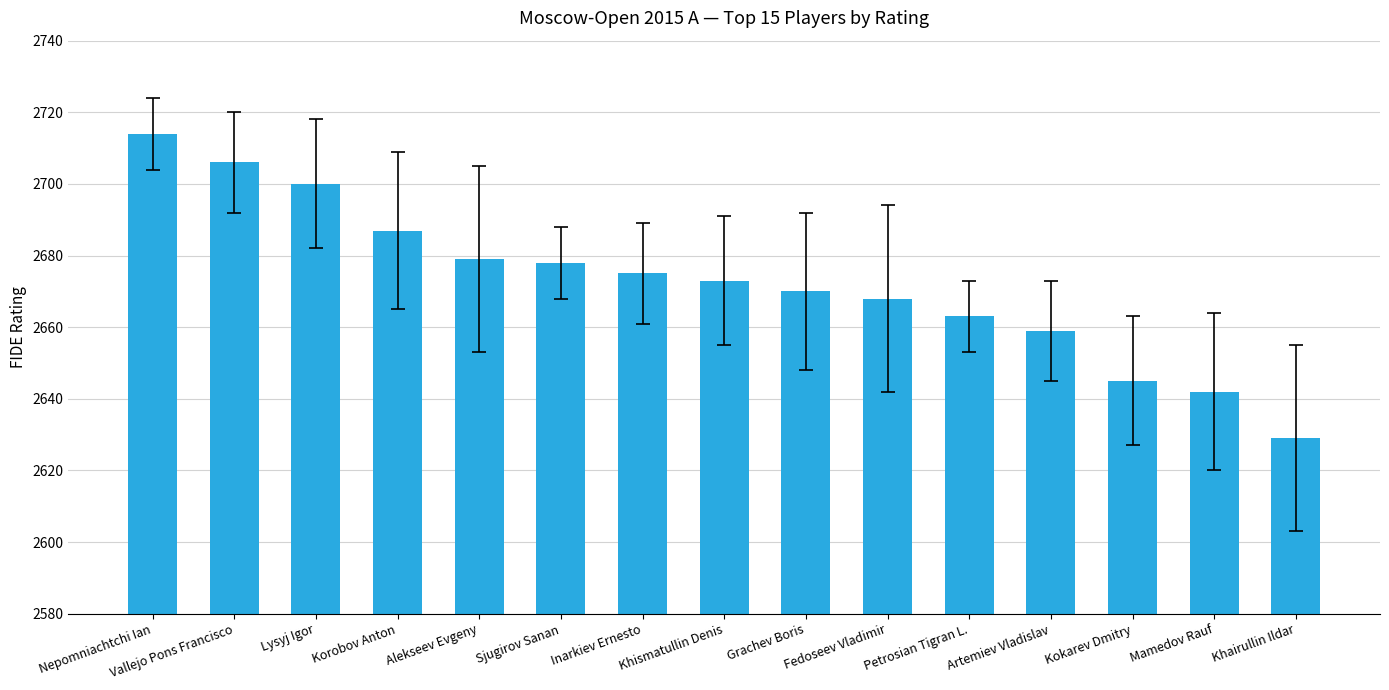

What is the label of the 3rd bar from the right?

Kokarev Dmitry